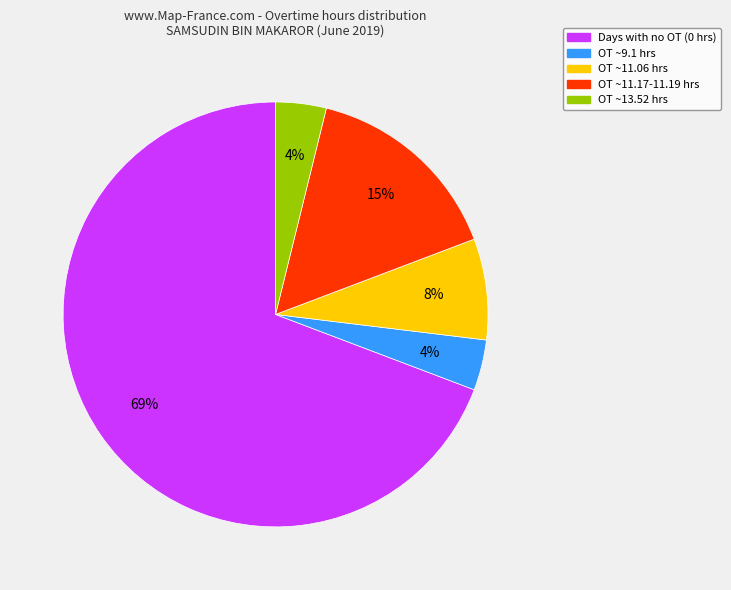

Is there any slice that represents more than half of the pie?

Yes